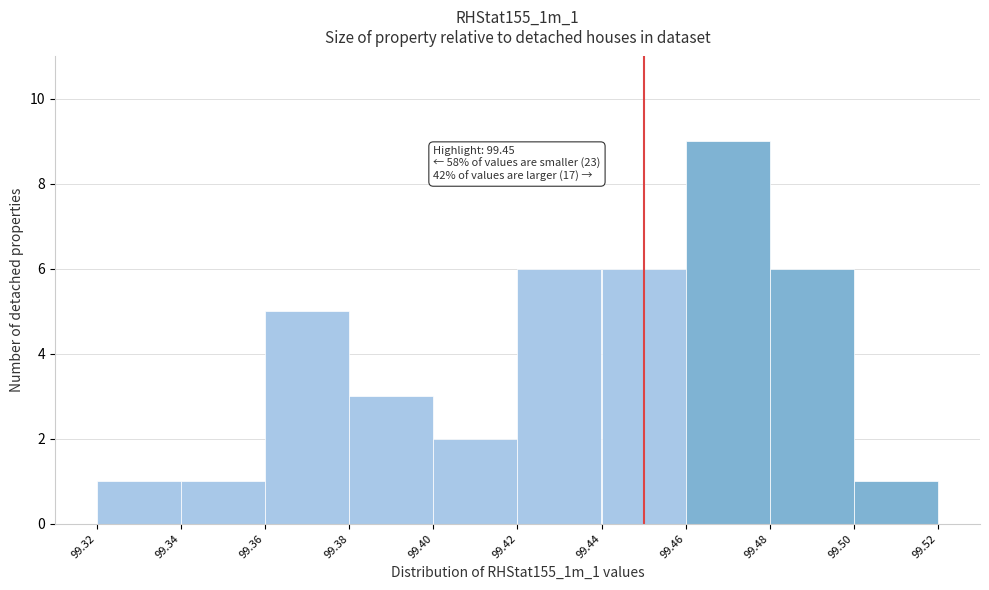

Which range on the x-axis has the tallest bar?

99.46 to 99.48